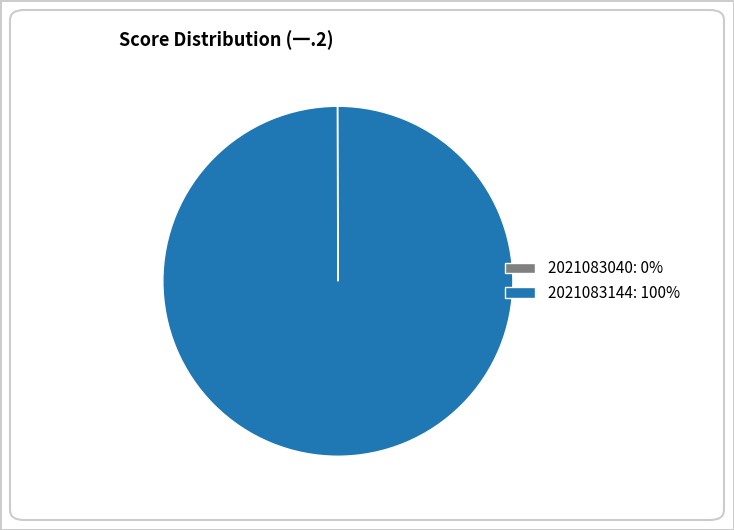

The 2021083144 slice represents 100% of the pie. True or false?

True